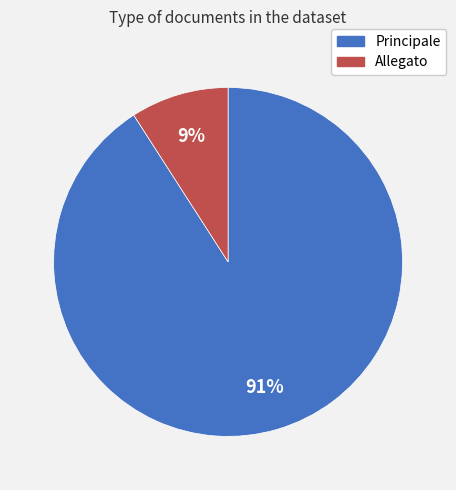

What percentage is the Principale slice, to the nearest percent?

91%